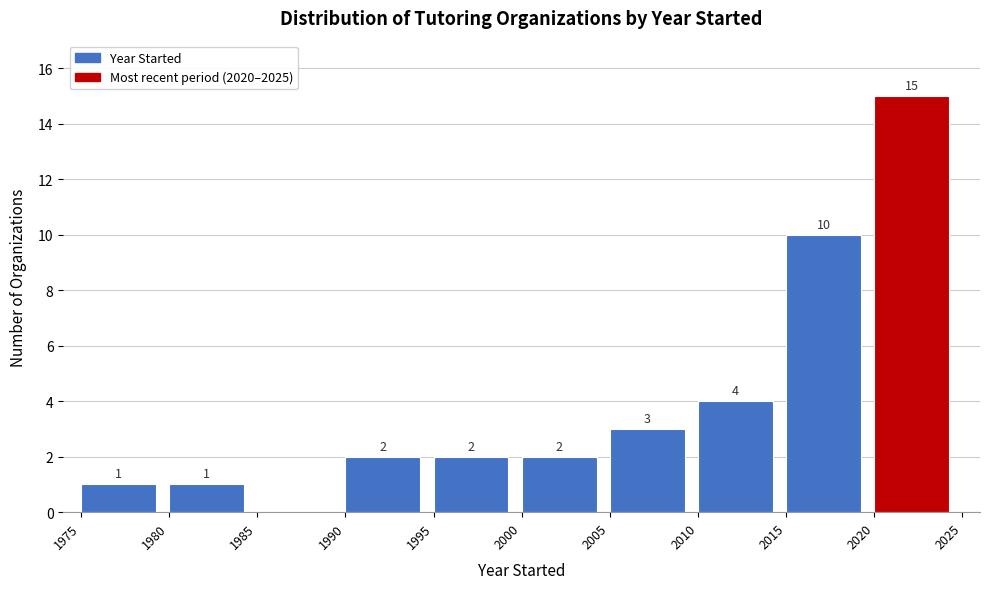

Over which range of the x-axis is the bar tallest?

2020 to 2025